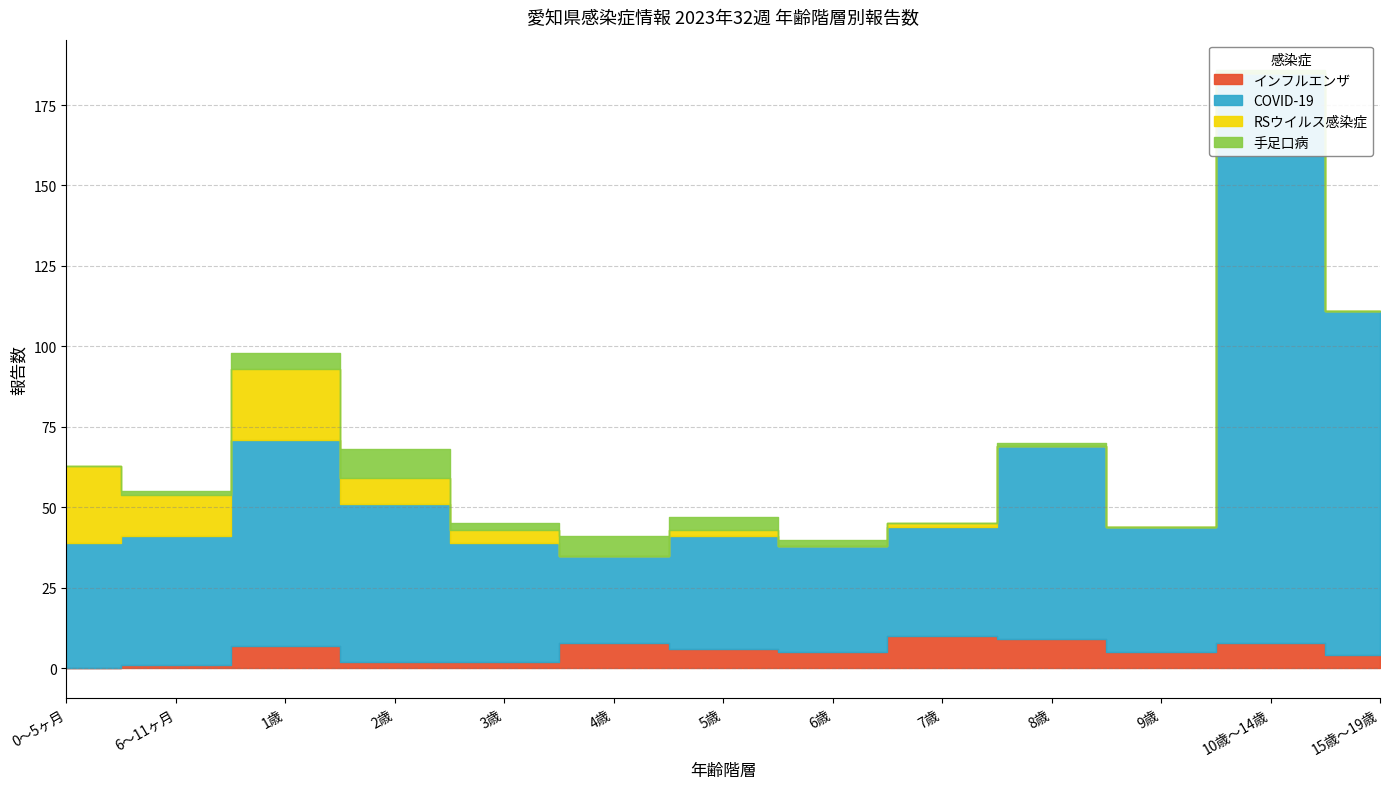

True or false: インフルエンザ has a value of 7 at 1歳.

True